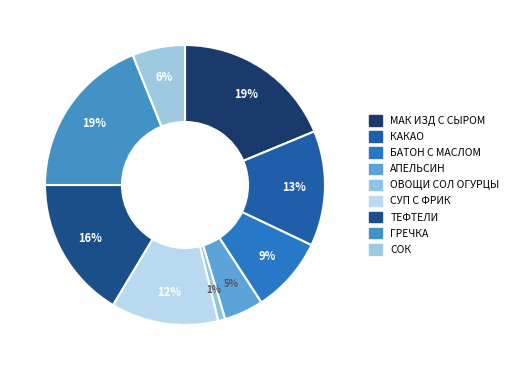

To the nearest percent, what is the difference between the largest and smallest slice percentages?

18%